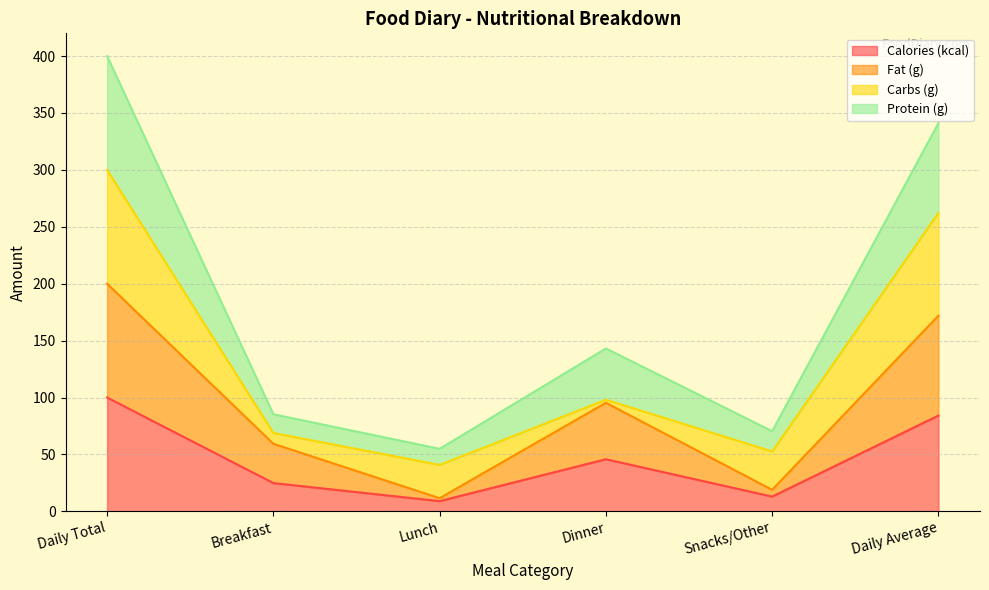

Reading left to right, list the values for the Calories (kcal) series.

100.0	24.8	8.9	45.8	12.9	84.2